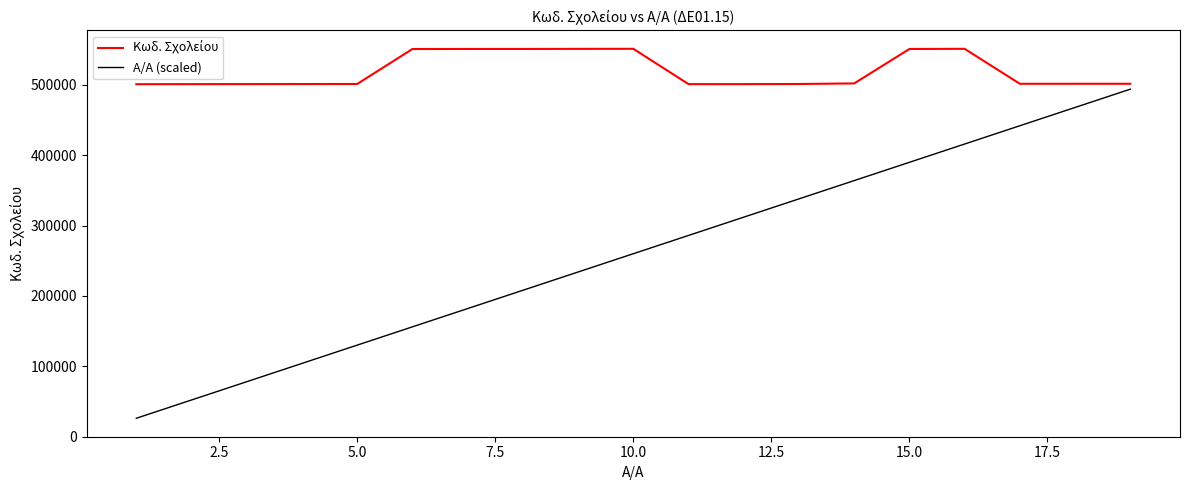

Which series has the widest spread of values?

Α/Α (scaled)